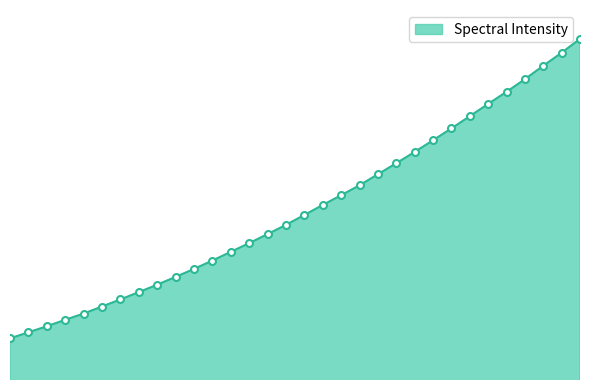

True or false: the data has more than 1 interior local peaks.

False